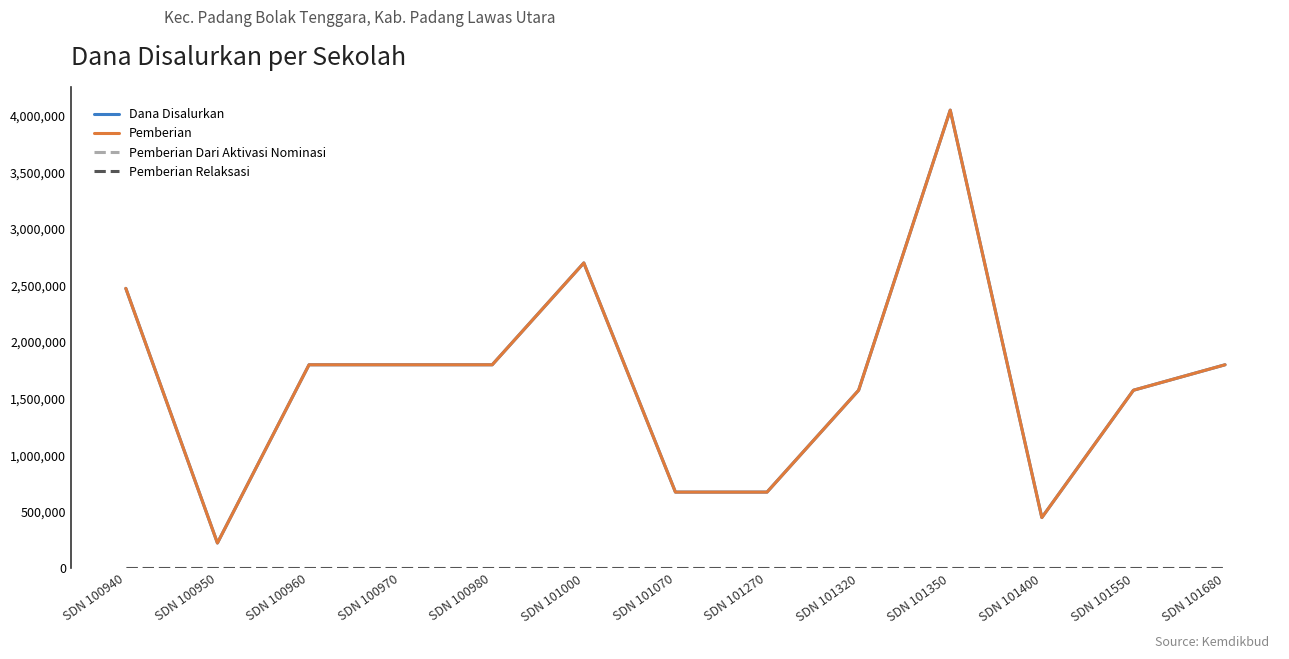

The Dana Disalurkan series shows 1562422 at SDN 101000. True or false?

False